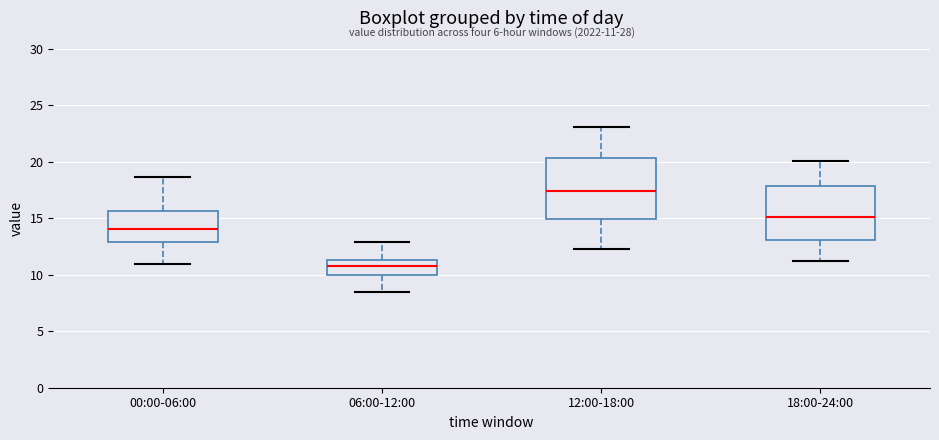

Which box has the highest median line?

12:00-18:00